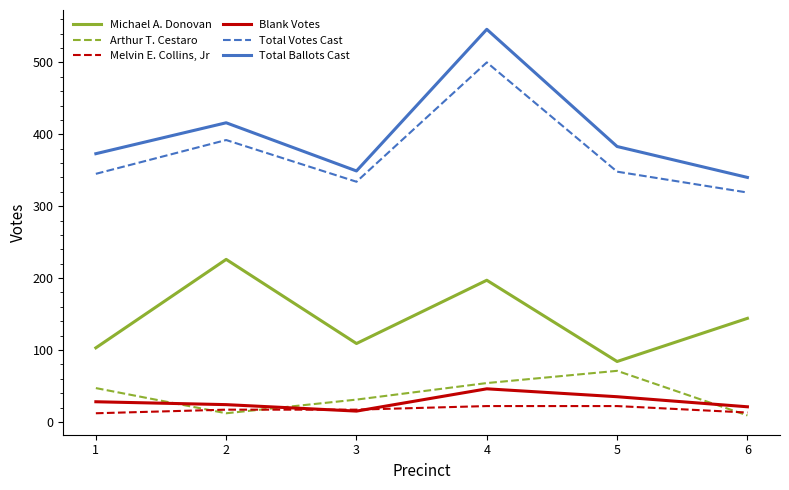

Between which two adjacent categories do Melvin E. Collins, Jr and Arthur T. Cestaro first intersect?

1 and 2